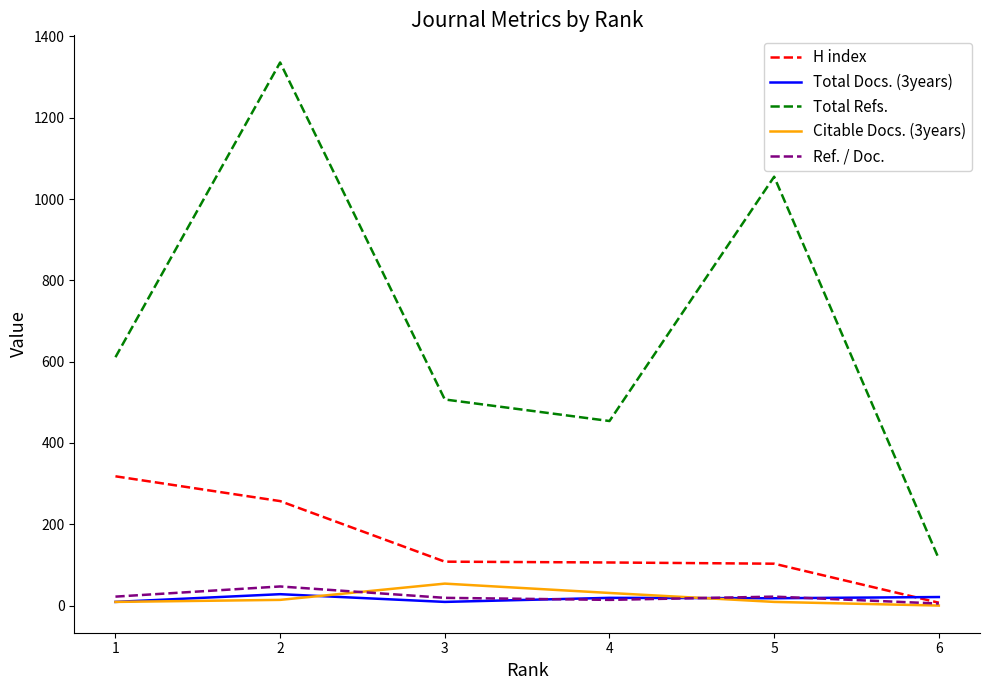

What is the greatest value displayed?

1336